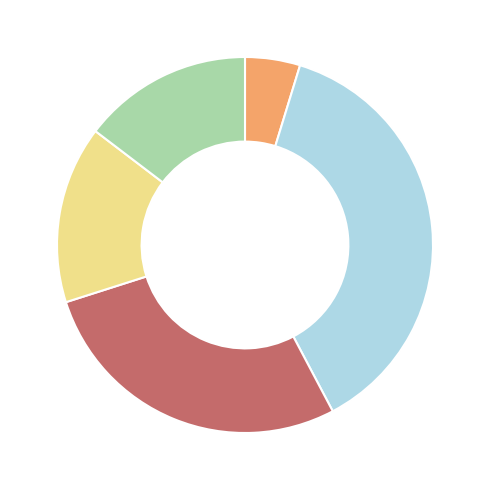

Does any single category account for the majority?

No